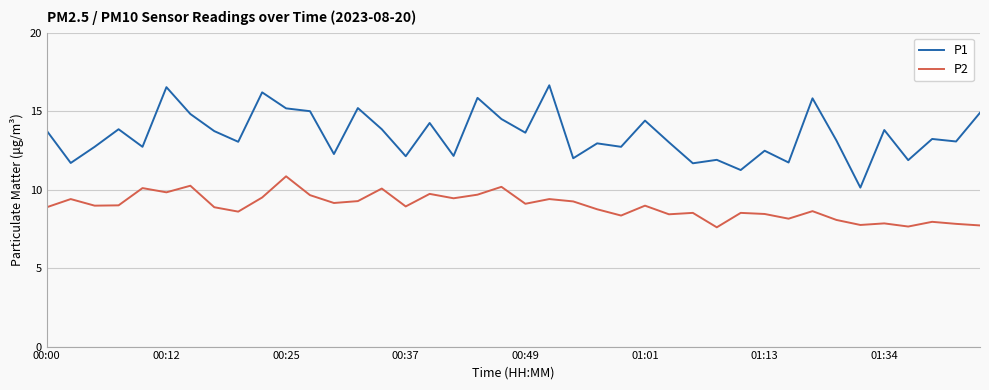

True or false: P1 and P2 cross at least once.

False